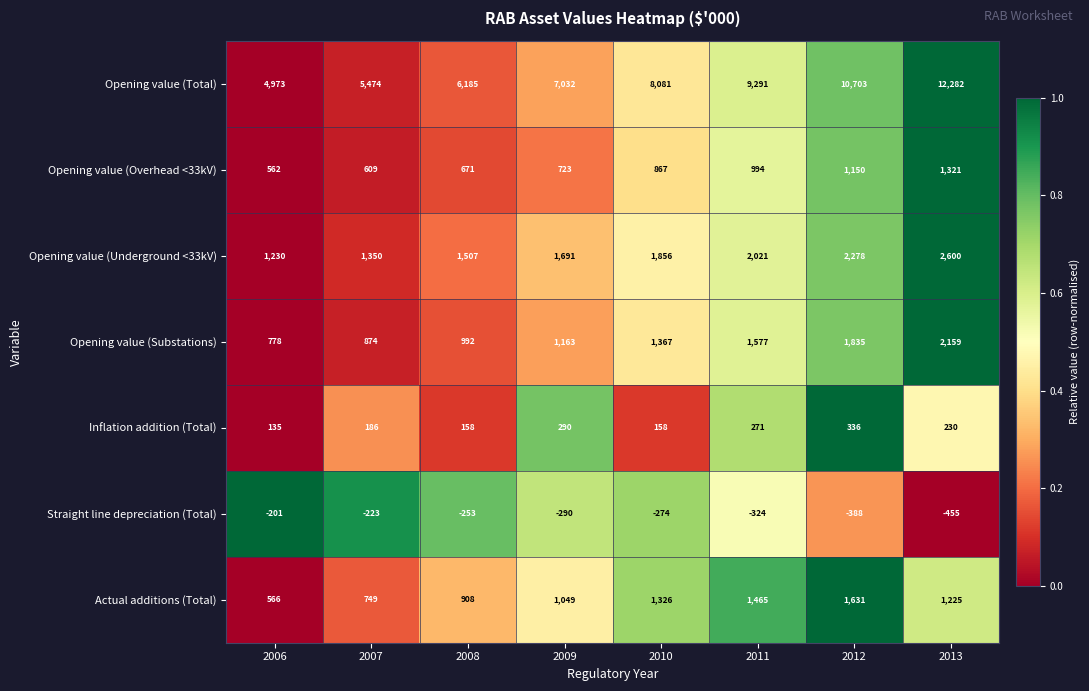

What is the maximum value shown in the chart?

12282